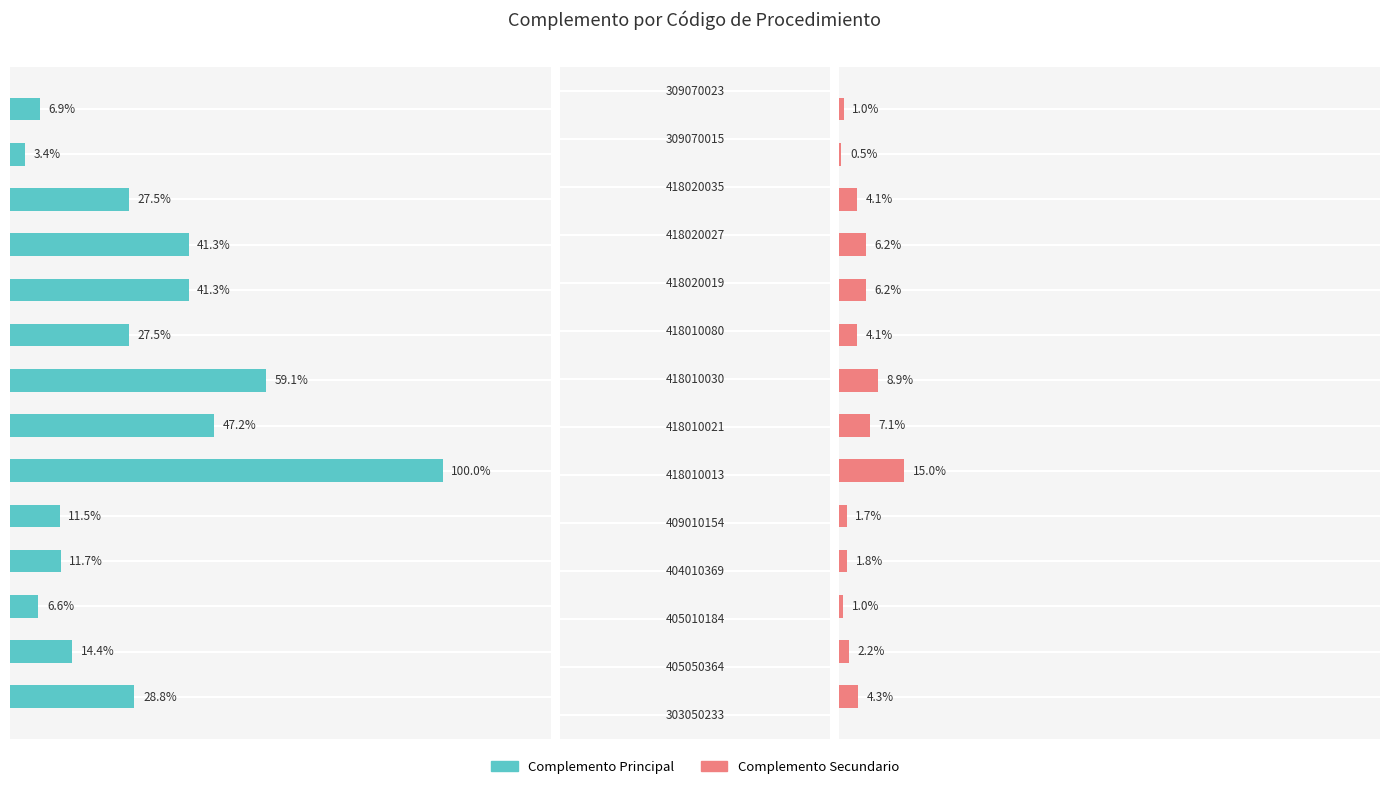

Which series has the widest spread of values?

Complemento (izquierda)